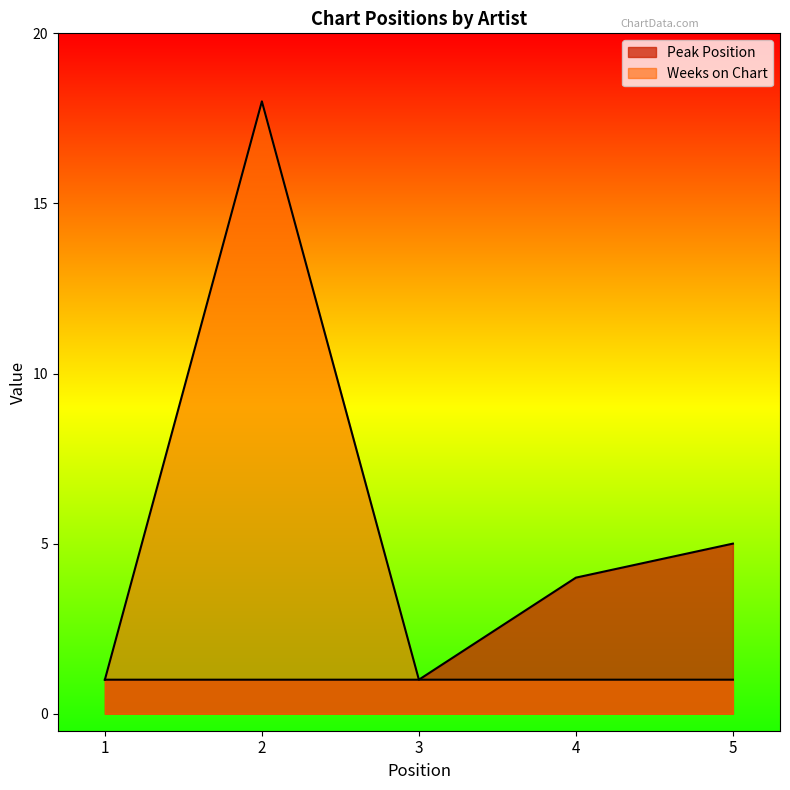

The value of Peak Position at 2 is 1. True or false?

True